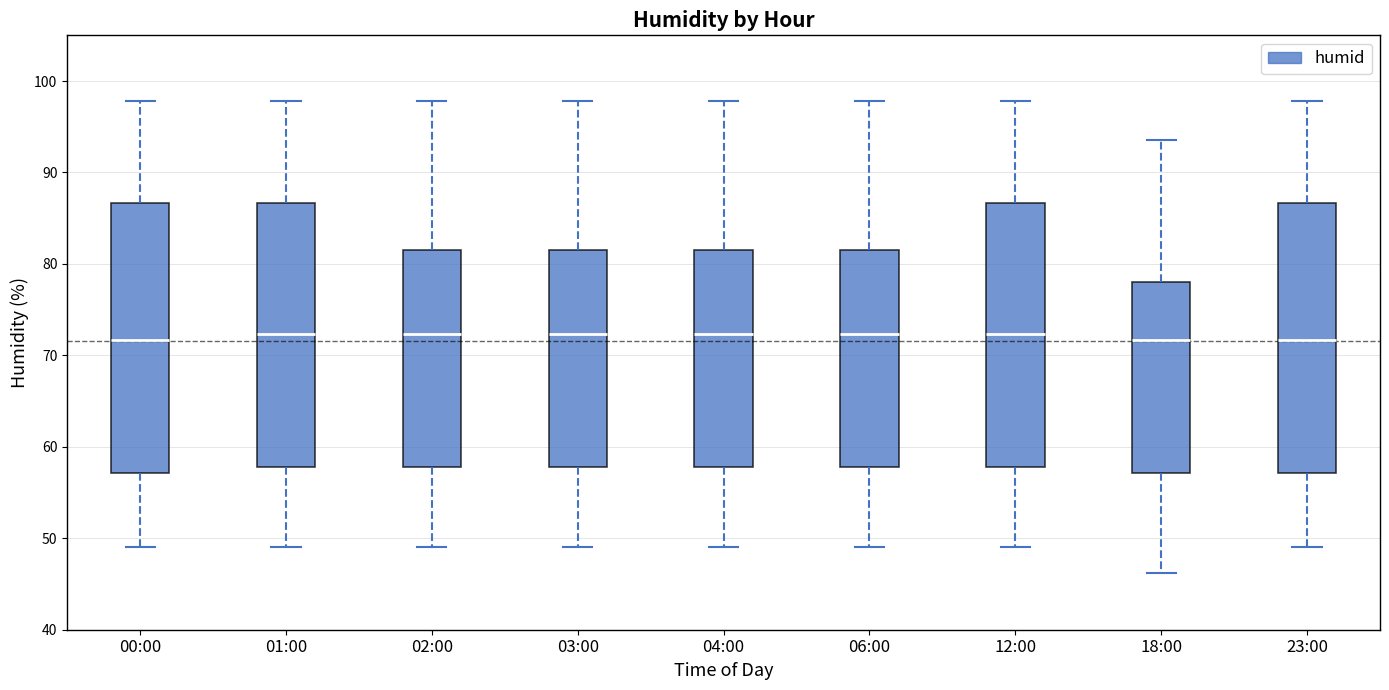

Where does the lower whisker of the box for 23:00 end on the y-axis? The values are not printed on the chart, so give them approximately, as read against the axis.

49